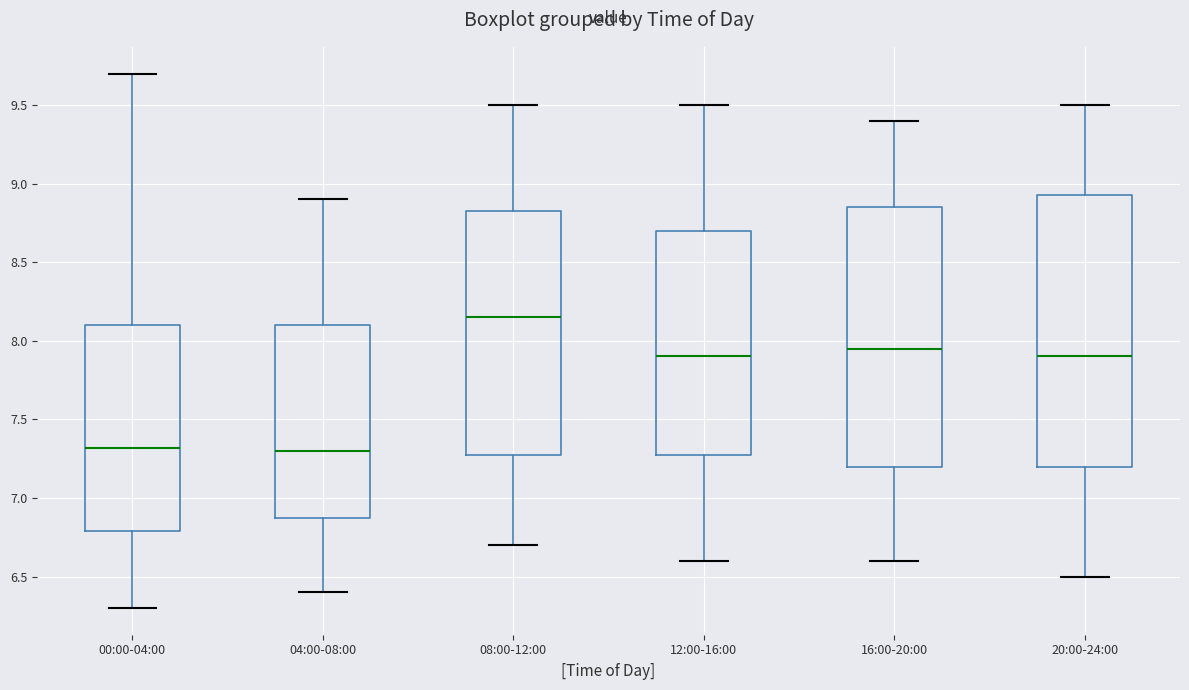

Reading left to right, transcribe this box plot: for each box, give where its median line is, the range the box spans, and where its two whiskers end, as read against the y-axis. The values are not printed on the chart, so give them approximately, as read against the axis.

00:00-04:00: median 7.30, box 6.80 to 8.10, whiskers 6.30 to 9.70
04:00-08:00: median 7.30, box 6.90 to 8.10, whiskers 6.40 to 8.90
08:00-12:00: median 8.15, box 7.30 to 8.85, whiskers 6.70 to 9.50
12:00-16:00: median 7.90, box 7.30 to 8.70, whiskers 6.60 to 9.50
16:00-20:00: median 7.95, box 7.20 to 8.85, whiskers 6.60 to 9.40
20:00-24:00: median 7.90, box 7.20 to 8.95, whiskers 6.50 to 9.50